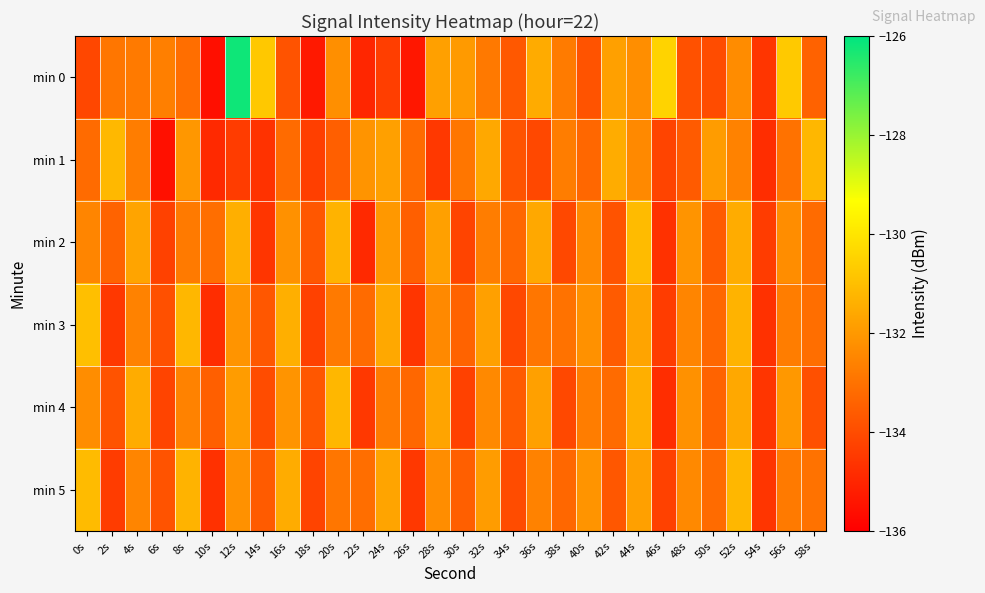

What is the total value across all series at 50s?

-799.4